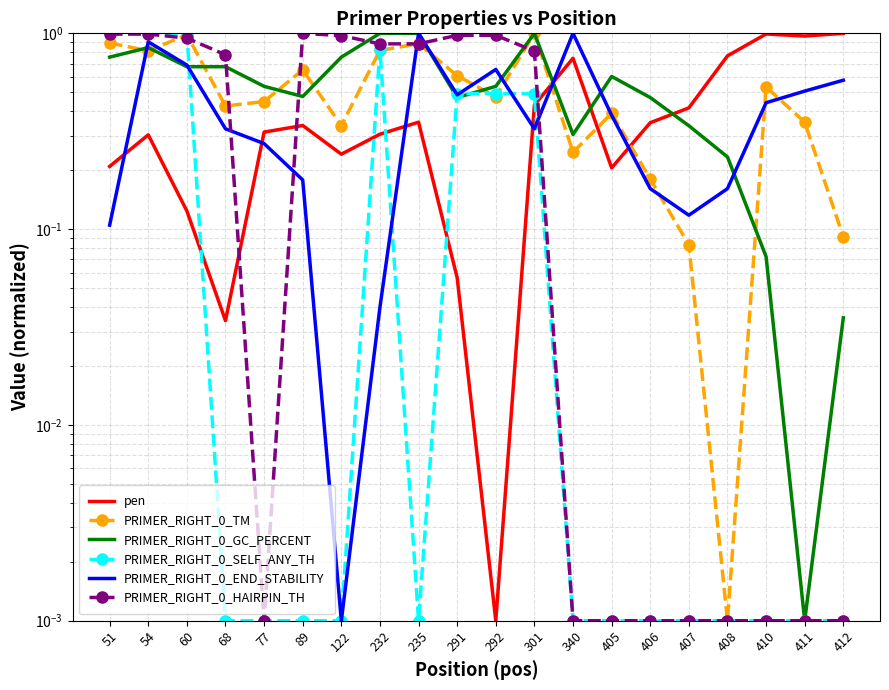

Reading right to left, transcribe all the data shown in this chart.

pen: 412=1.0	411=1.0	410=1.0	408=0.8	407=0.4	406=0.3	405=0.2	340=0.7	301=0.4	292=0.0	291=0.1	235=0.4	232=0.3	122=0.2	89=0.3	77=0.3	68=0.0	60=0.1	54=0.3	51=0.2
PRIMER_RIGHT_0_TM: 412=0.1	411=0.4	410=0.5	408=0.0	407=0.1	406=0.2	405=0.4	340=0.2	301=1.0	292=0.5	291=0.6	235=0.9	232=0.8	122=0.3	89=0.7	77=0.4	68=0.4	60=1.0	54=0.8	51=0.9
PRIMER_RIGHT_0_GC_PERCENT: 412=0.0	411=0.0	410=0.1	408=0.2	407=0.3	406=0.5	405=0.6	340=0.3	301=1.0	292=0.5	291=0.5	235=1.0	232=1.0	122=0.8	89=0.5	77=0.5	68=0.7	60=0.7	54=0.8	51=0.8
PRIMER_RIGHT_0_SELF_ANY_TH: 412=0.0	411=0.0	410=0.0	408=0.0	407=0.0	406=0.0	405=0.0	340=0.0	301=0.5	292=0.5	291=0.5	235=0.0	232=0.8	122=0.0	89=0.0	77=0.0	68=0.0	60=1.0	54=1.0	51=1.0
PRIMER_RIGHT_0_END_STABILITY: 412=0.6	411=0.5	410=0.4	408=0.2	407=0.1	406=0.2	405=0.4	340=1.0	301=0.3	292=0.7	291=0.5	235=1.0	232=0.0	122=0.0	89=0.2	77=0.3	68=0.3	60=0.7	54=0.9	51=0.1
PRIMER_RIGHT_0_HAIRPIN_TH: 412=0.0	411=0.0	410=0.0	408=0.0	407=0.0	406=0.0	405=0.0	340=0.0	301=0.8	292=1.0	291=1.0	235=0.9	232=0.9	122=1.0	89=1.0	77=0.0	68=0.8	60=0.9	54=1.0	51=1.0